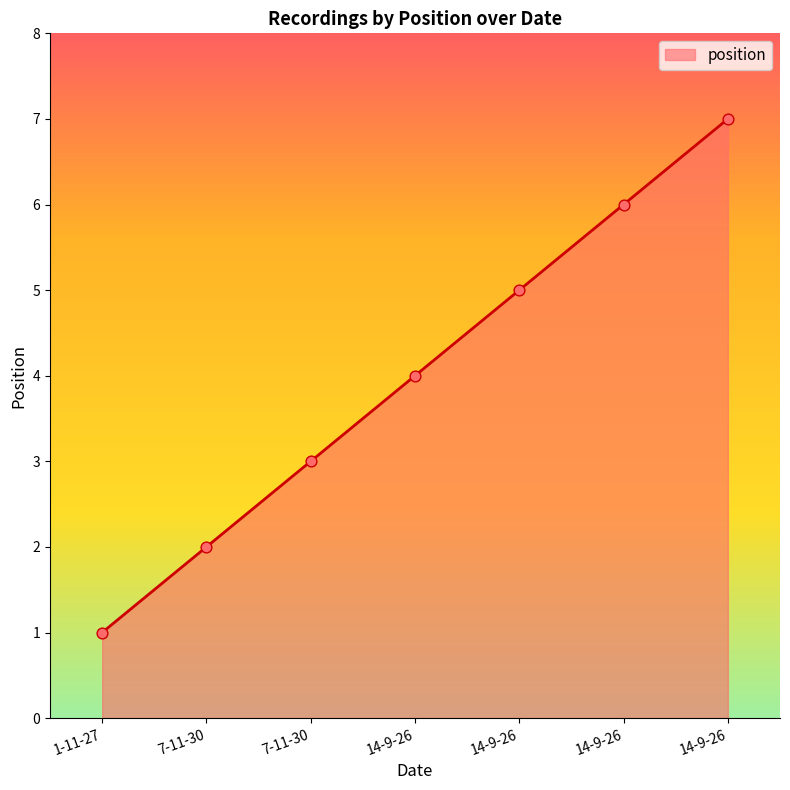

Approximately how many times larger is the value at 14-9-26 compared to 7-11-30?

3.0